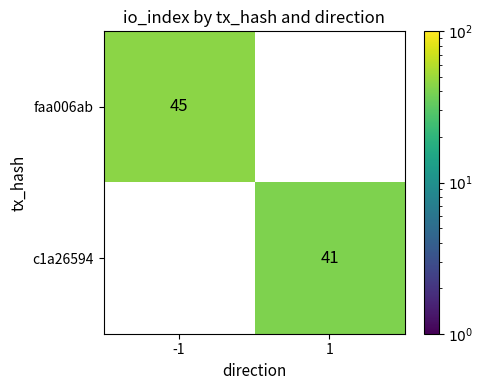

Count the number of categories in the chart.

2